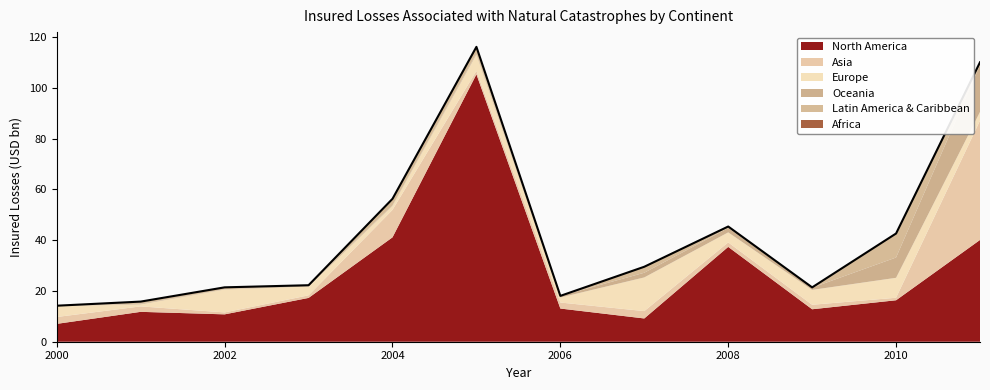

Which category has the lowest value in the Latin America & Caribbean series?

2006